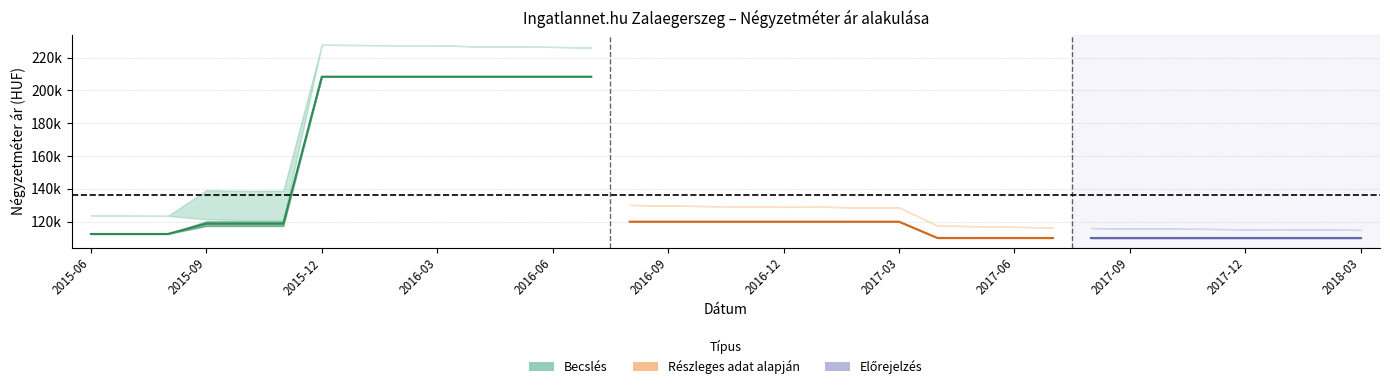

What position from the left is 2017-11?

30